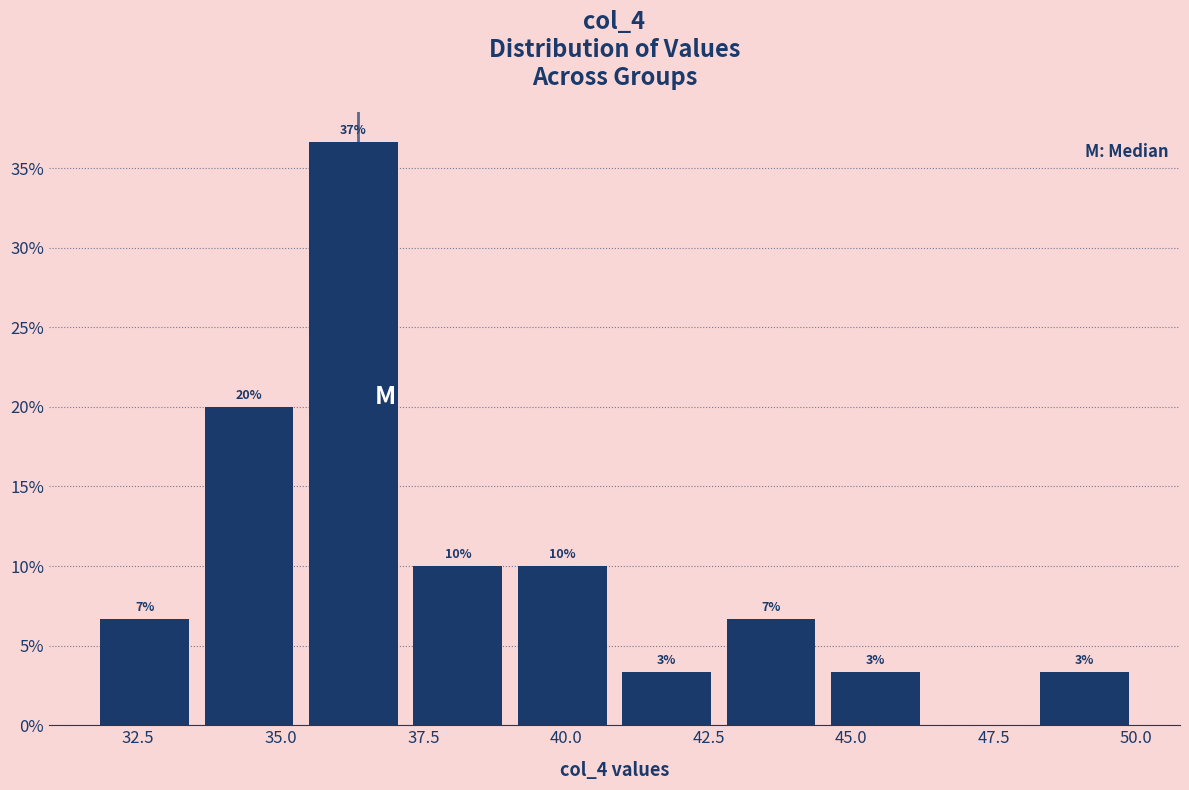

Around what value on the x-axis is the tallest bar? Give the approximate position of its centre, as read against the axis.

36.5